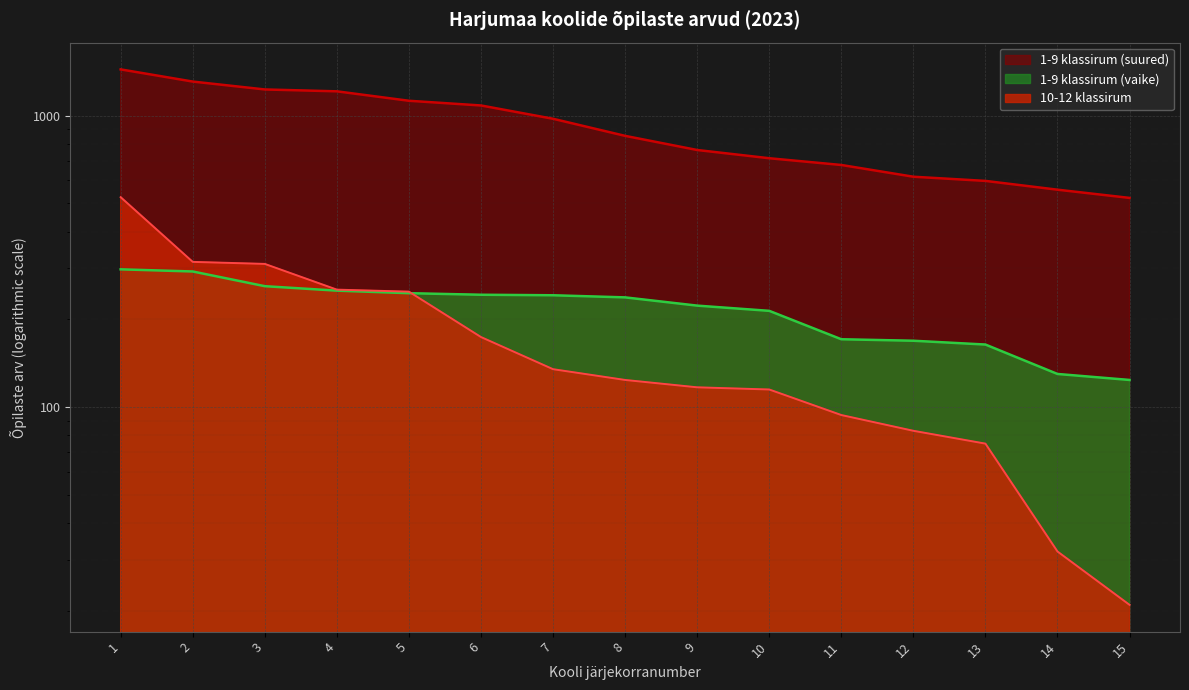

The 10-12 klassirum series shows 117 at 9. True or false?

True